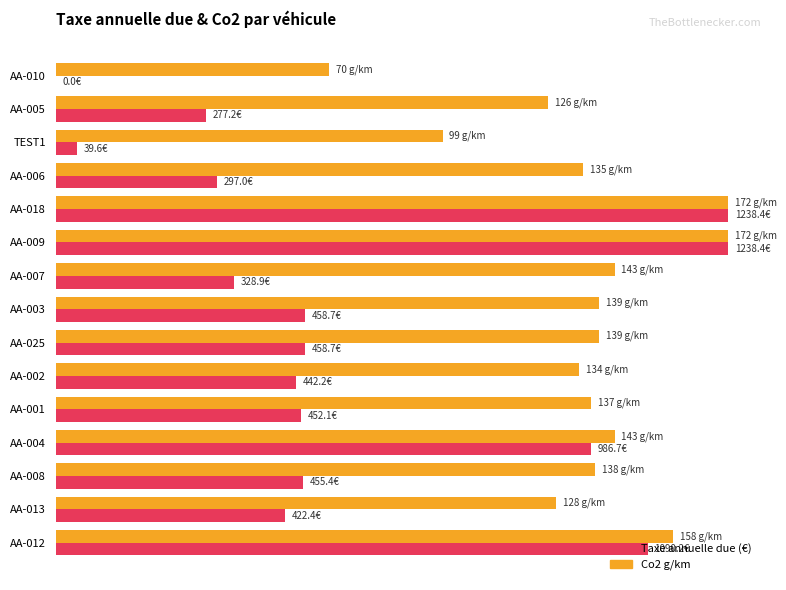

Are the bars horizontal?

Yes